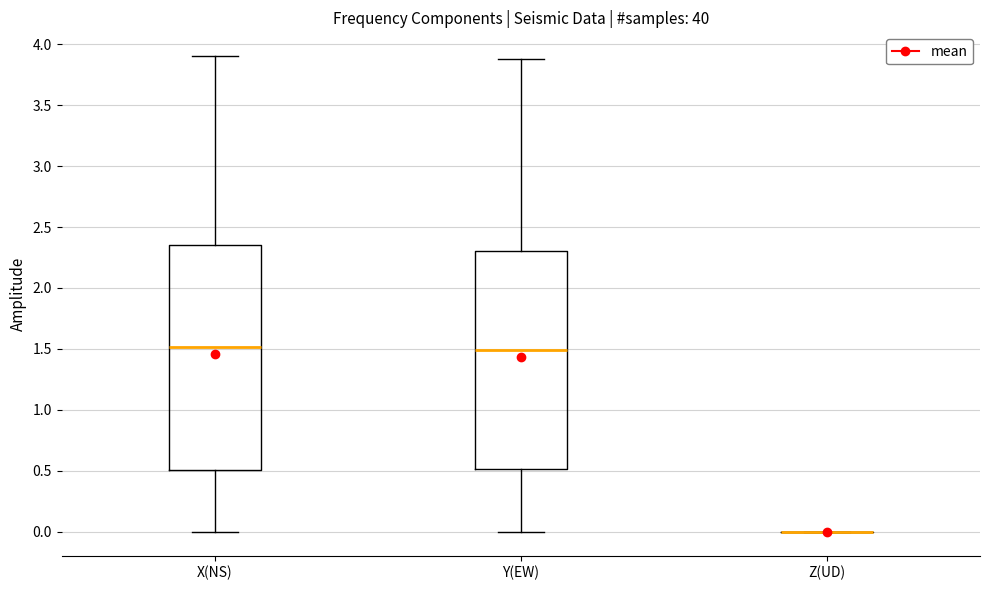

Reading left to right, transcribe this box plot: for each box, give where its median line is, the range the box spans, and where its two whiskers end, as read against the y-axis. The values are not printed on the chart, so give them approximately, as read against the axis.

X(NS): median 1.50, box 0.50 to 2.35, whiskers 0.00 to 3.90
Y(EW): median 1.50, box 0.50 to 2.30, whiskers 0.00 to 3.90
Z(UD): box collapsed to a line at 0.00, whiskers 0.00 to 0.00